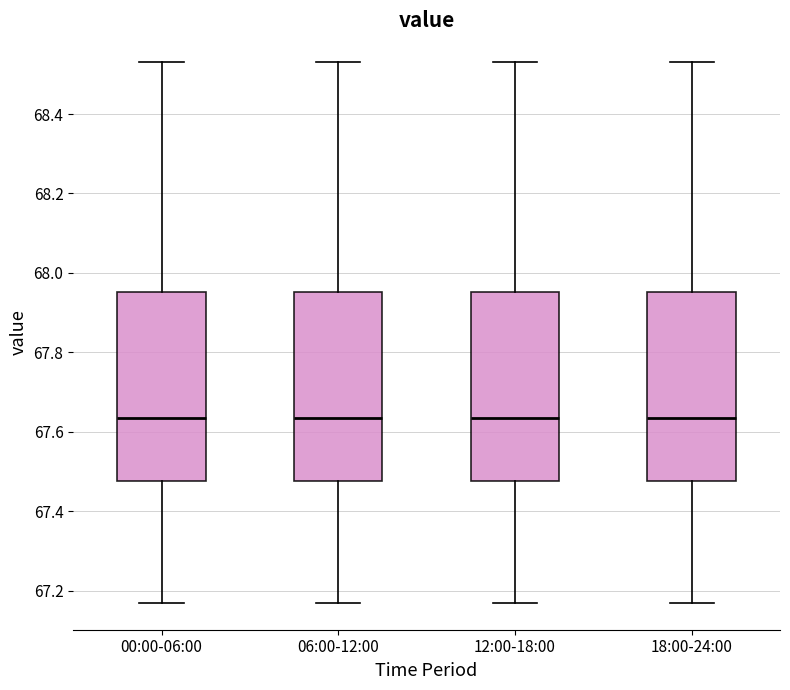

Where does the upper whisker of the box for 18:00-24:00 end on the y-axis? The values are not printed on the chart, so give them approximately, as read against the axis.

68.54